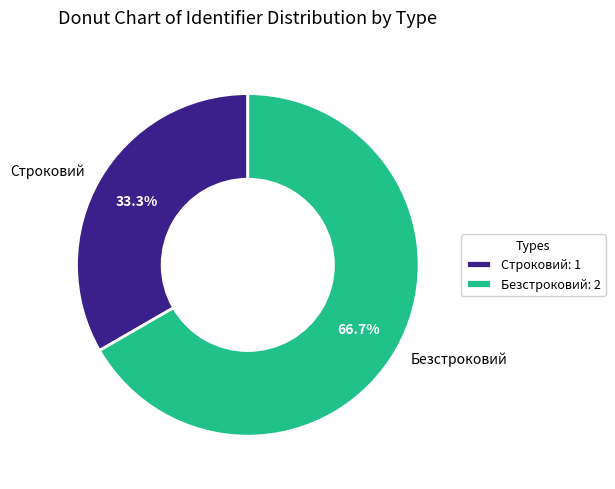

To the nearest percent, what is the combined percentage of Безстроковий and Строковий?

100%